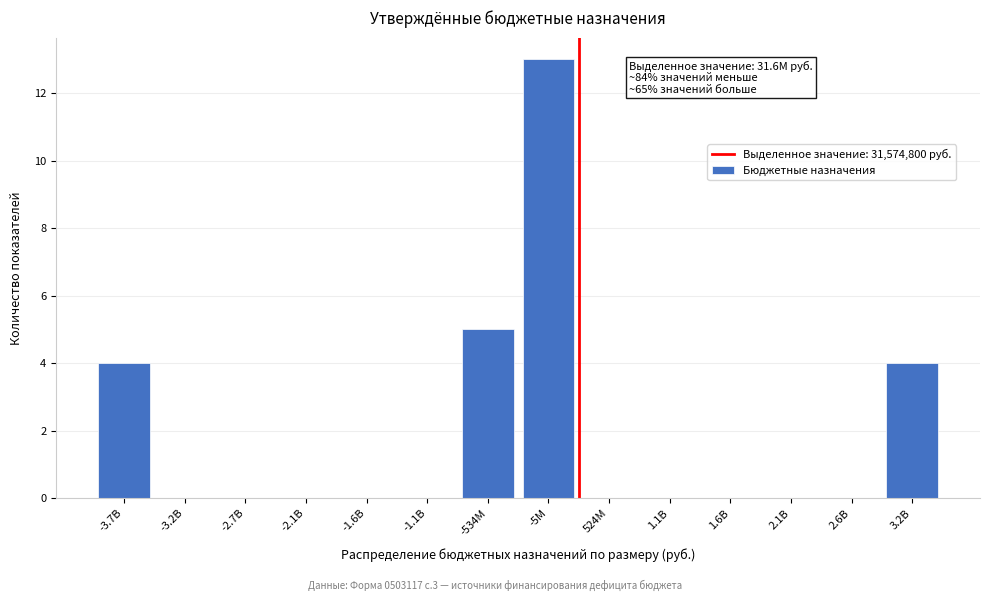

Reading left to right, list all the values displayed in this chart.

-3.7B=4	-3.2B=0	-2.7B=0	-2.1B=0	-1.6B=0	-1.1B=0	-534M=5	-5M=13	524M=0	1.1B=0	1.6B=0	2.1B=0	2.6B=0	3.2B=4